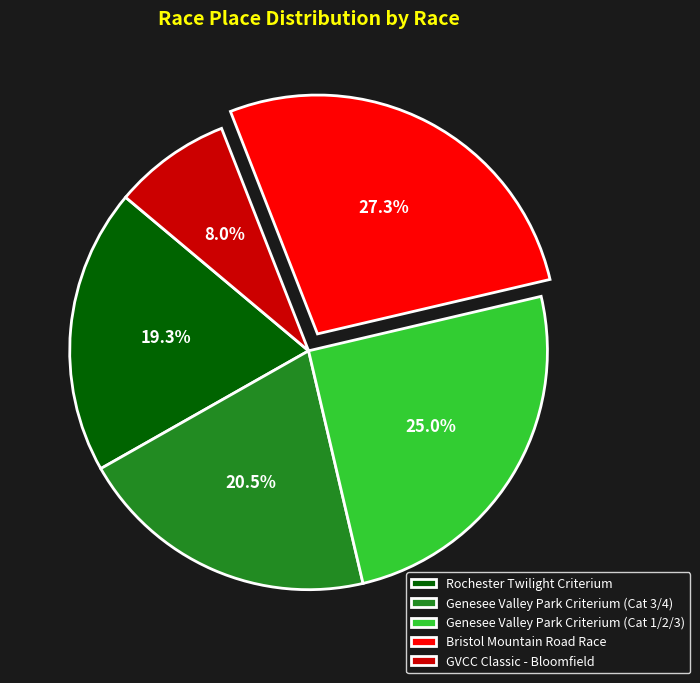

Count the number of slices in the pie.

5